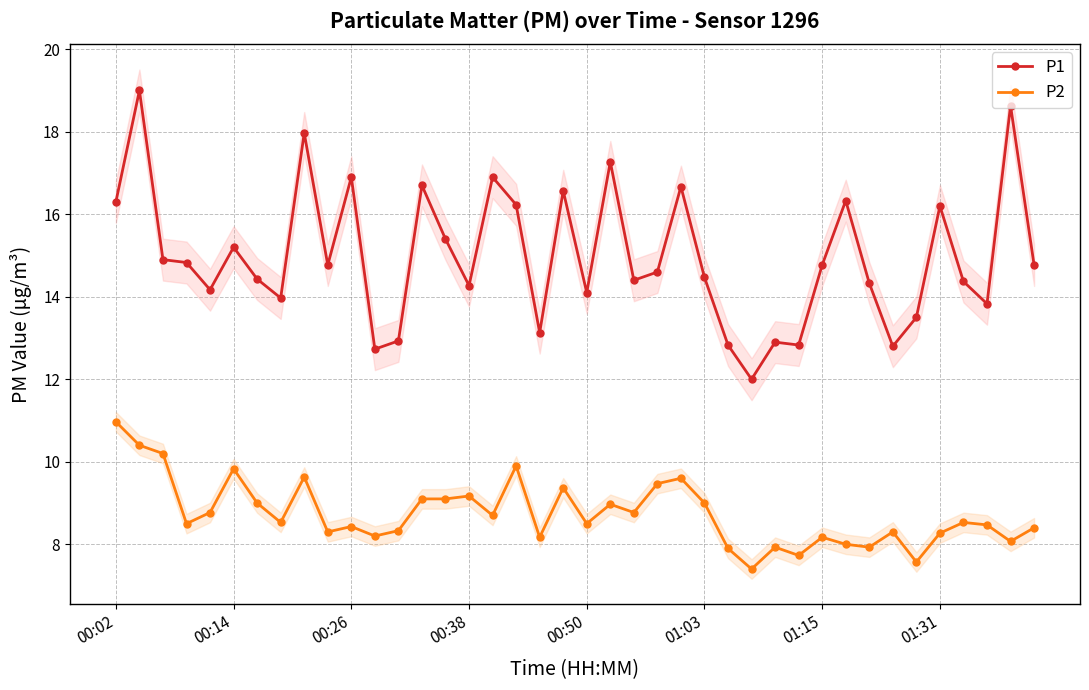

Which series has the largest range (max minus min)?

P1